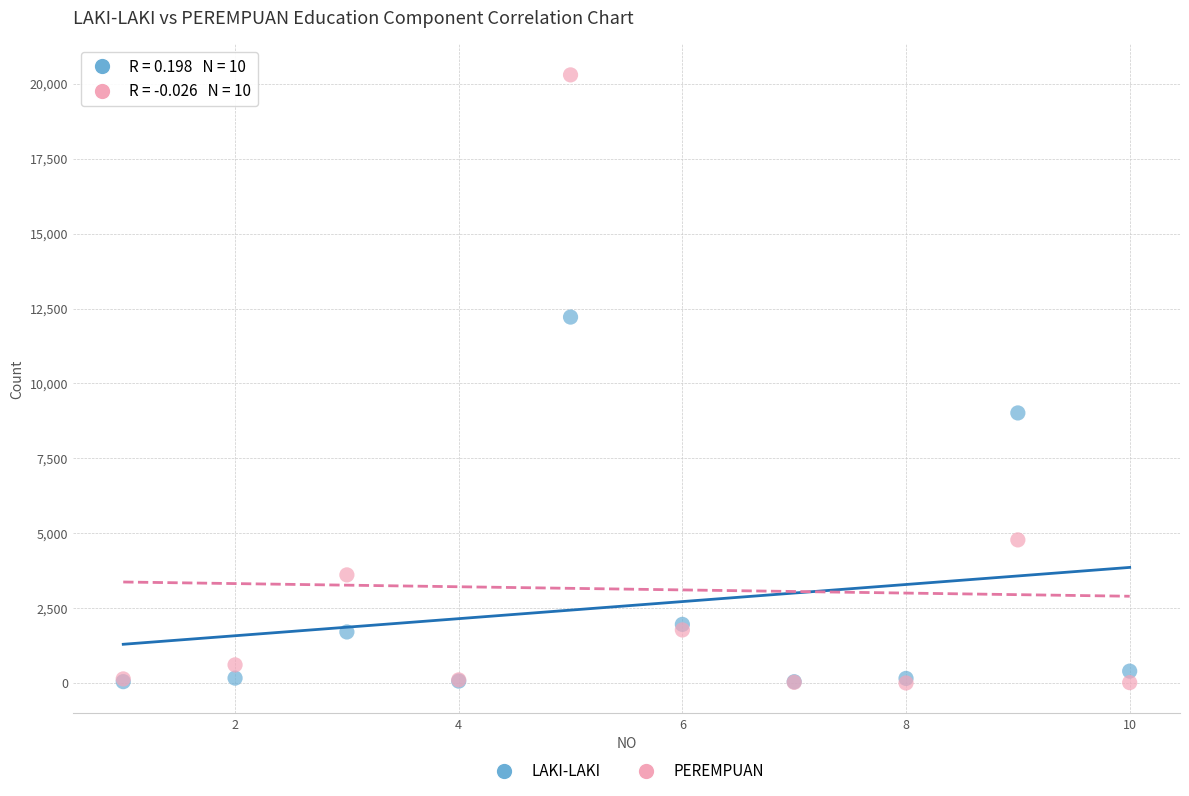

In the PEREMPUAN series, what Y value is closest to 10150?

4779